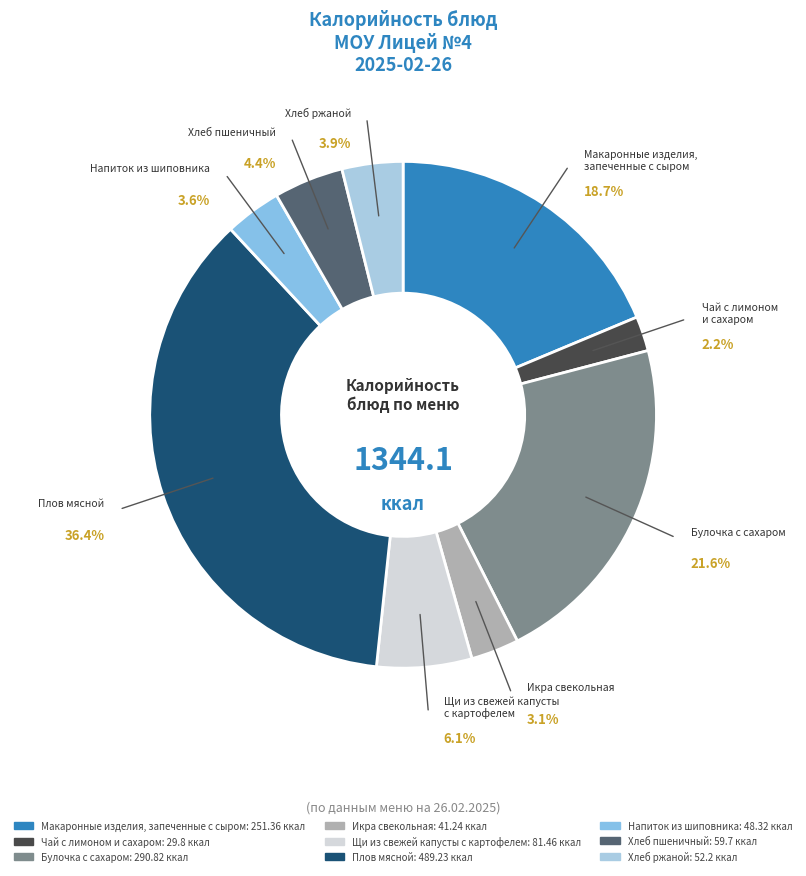

To the nearest percent, what is the average slice percentage?

11%